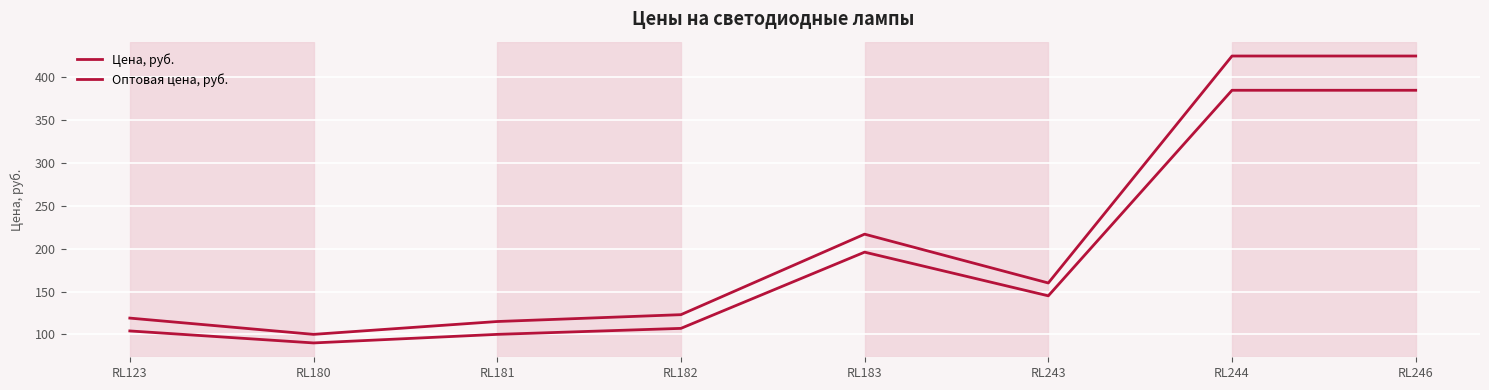

Rank the series at RL180 from highest to lowest value.

Цена, руб., Оптовая цена, руб.